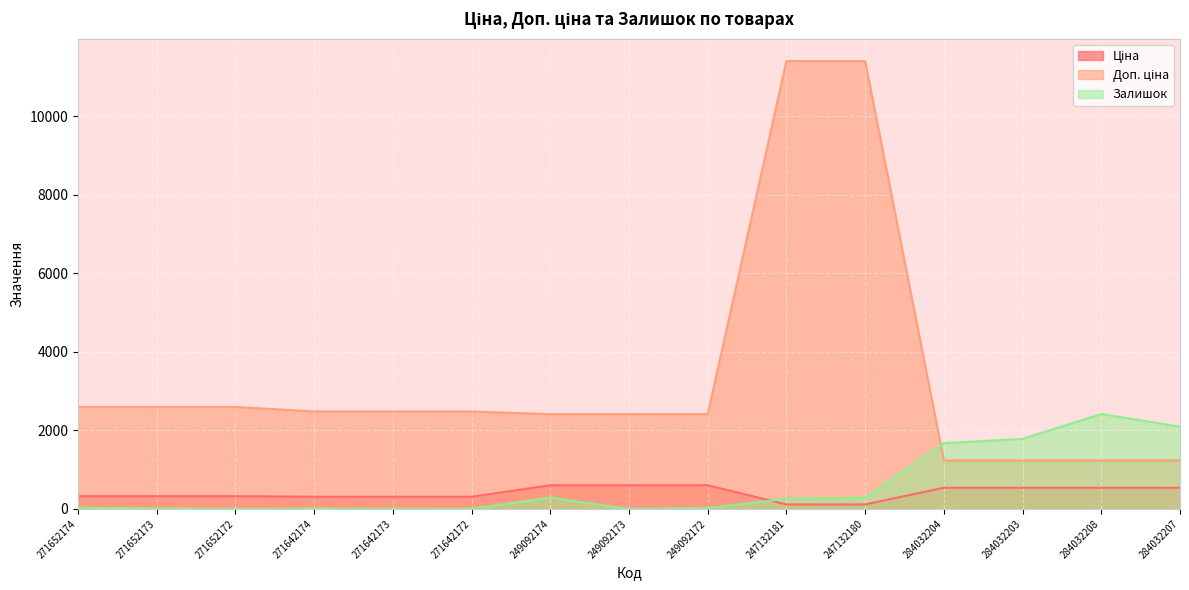

What are all the series names shown in the legend?

Ціна, Доп. ціна, Залишок